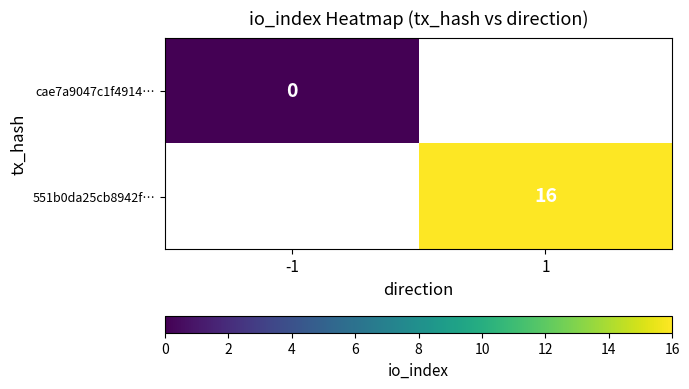

Is the value of 551b0da25cb8942f… at 1 greater than the value of cae7a9047c1f4914… at -1?

Yes